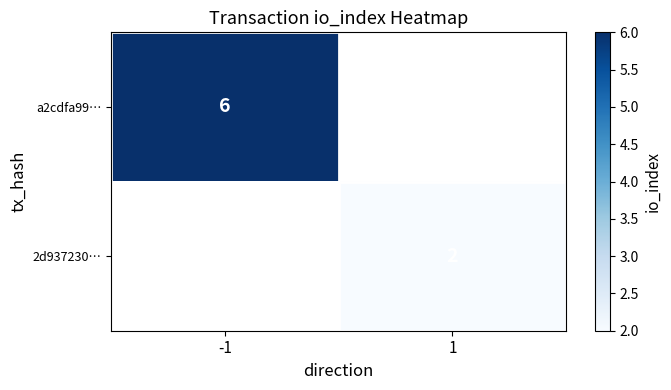

The value of 2d937230… at 1 is 1. True or false?

False